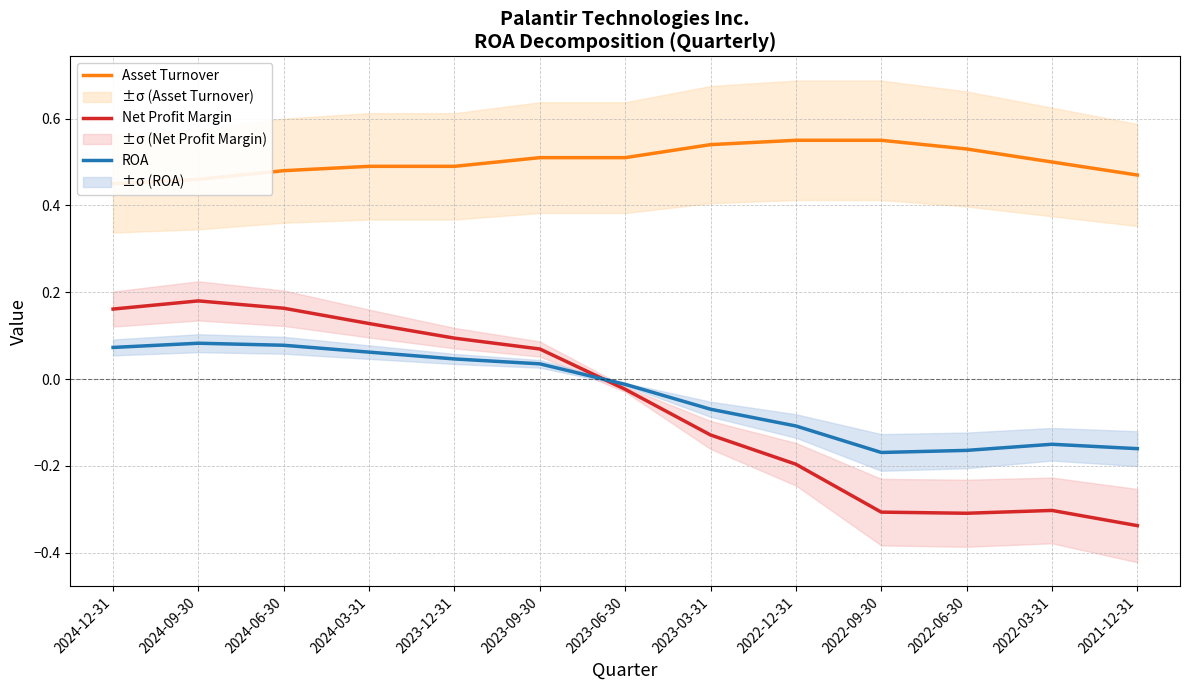

Which label corresponds to the smallest value in the chart?

2021-12-31